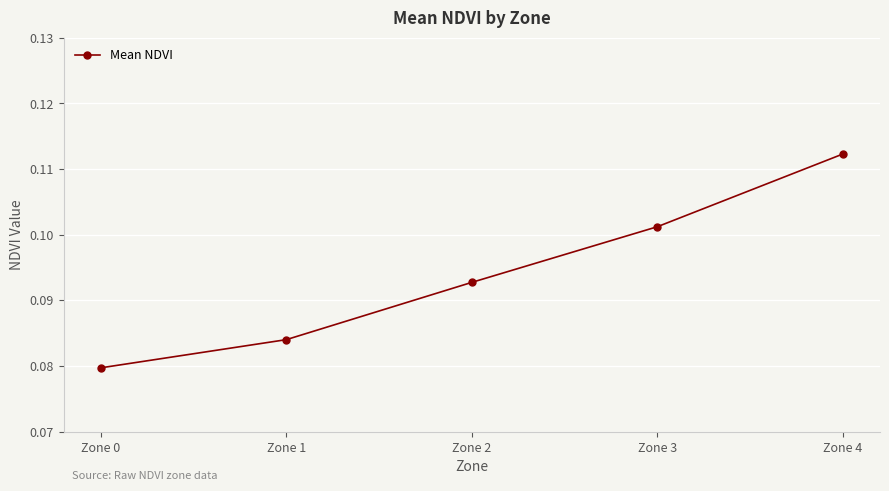

Which has a higher value, Zone 1 or Zone 0?

Zone 1